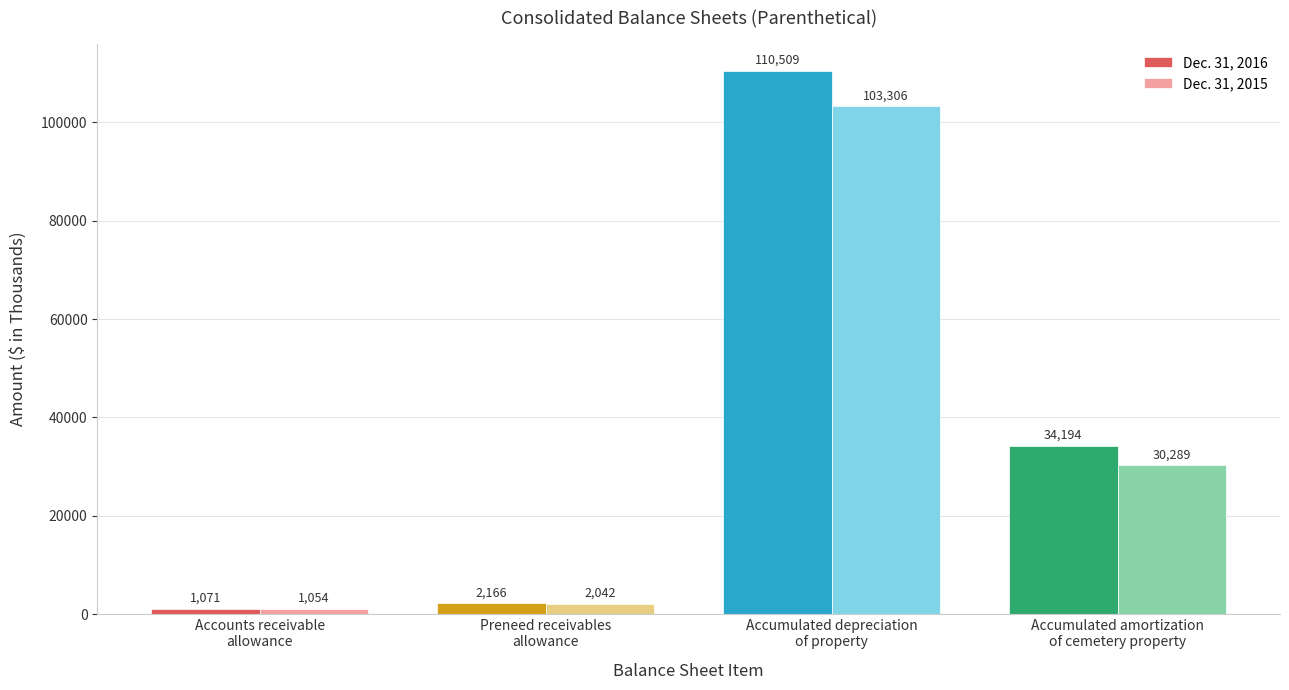

Which series has the widest spread of values?

Dec. 31, 2016